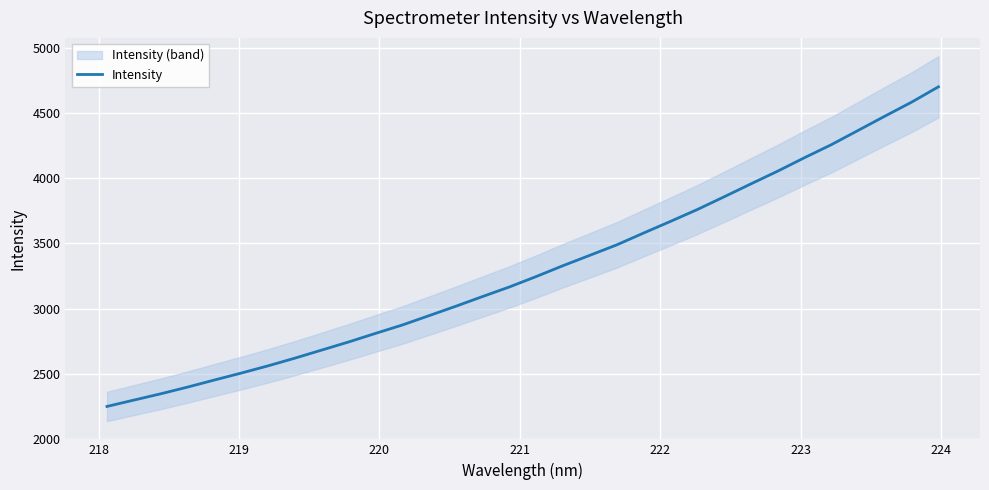

How many categories are shown in the chart?

32